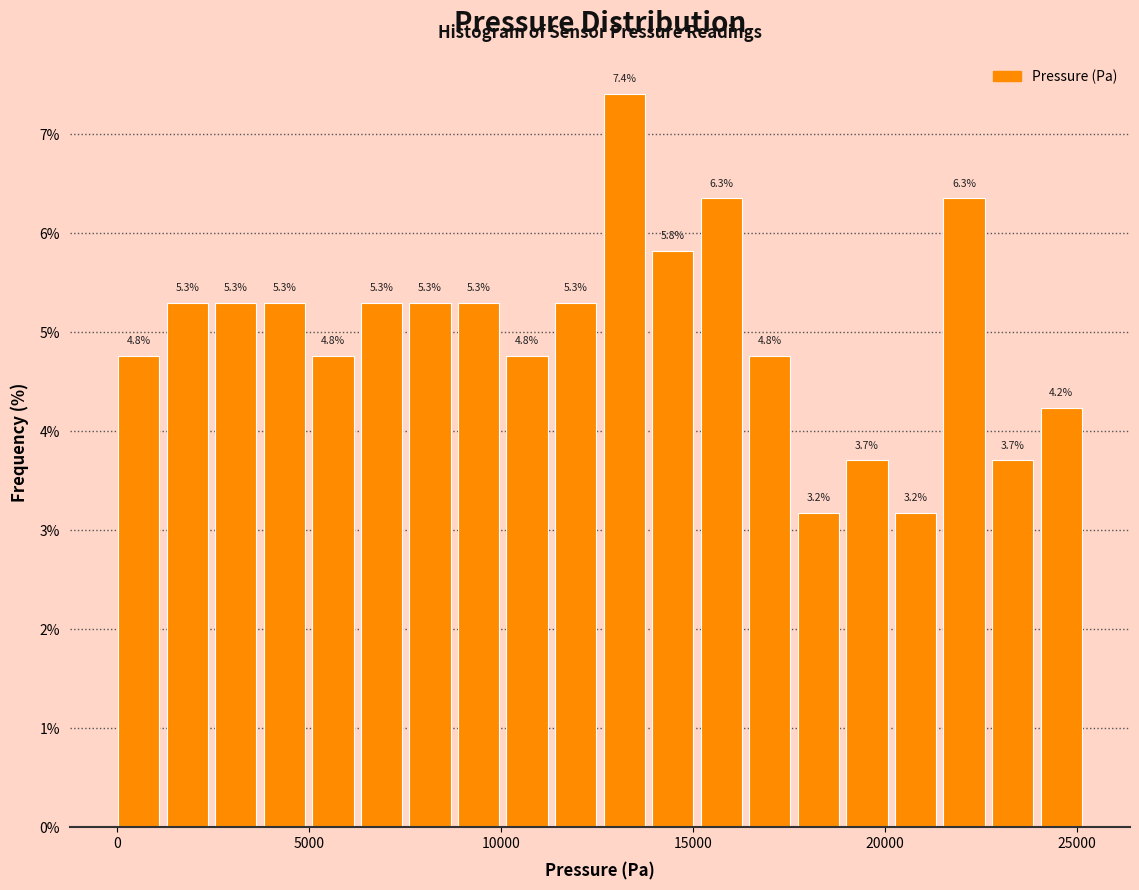

Read against the x-axis, roughly where is the centre of the tallest bar?

13000